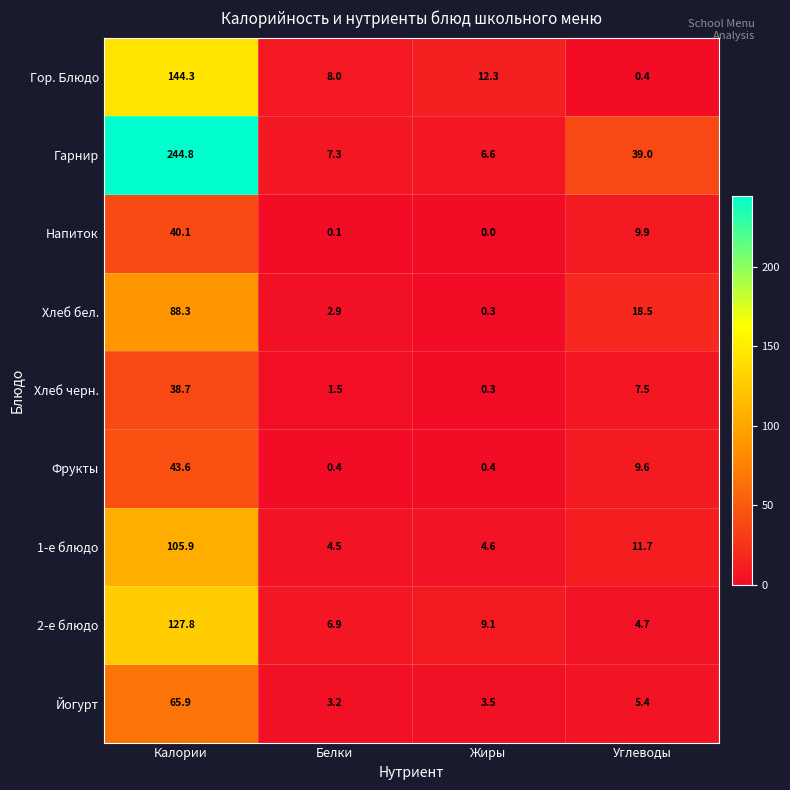

What is the difference between the maximum and minimum values in the Напиток series?

40.1